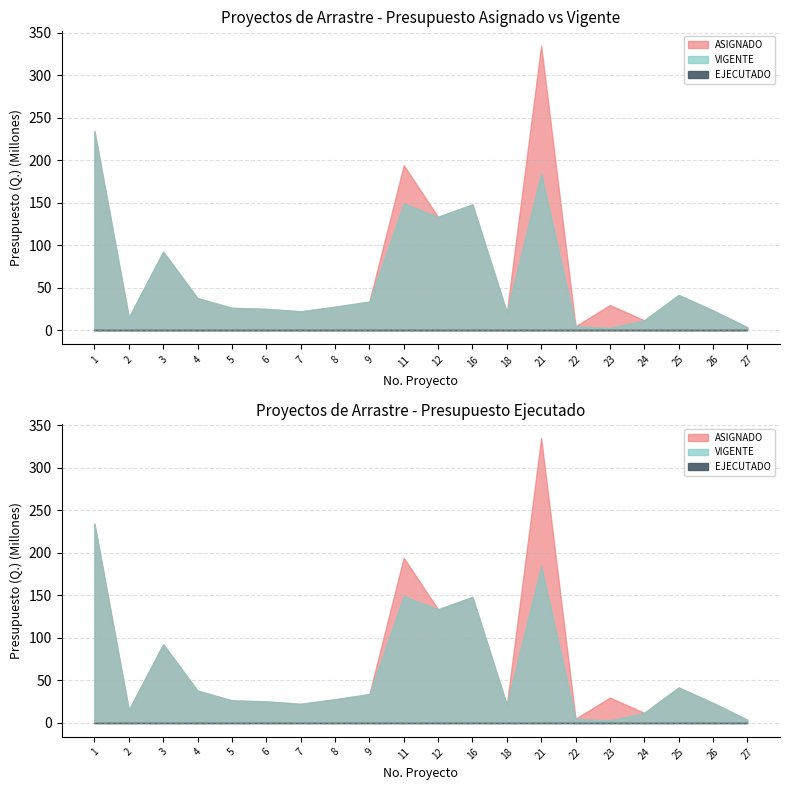

Rank the series at 25 from highest to lowest value.

ASIGNADO, VIGENTE, EJECUTADO